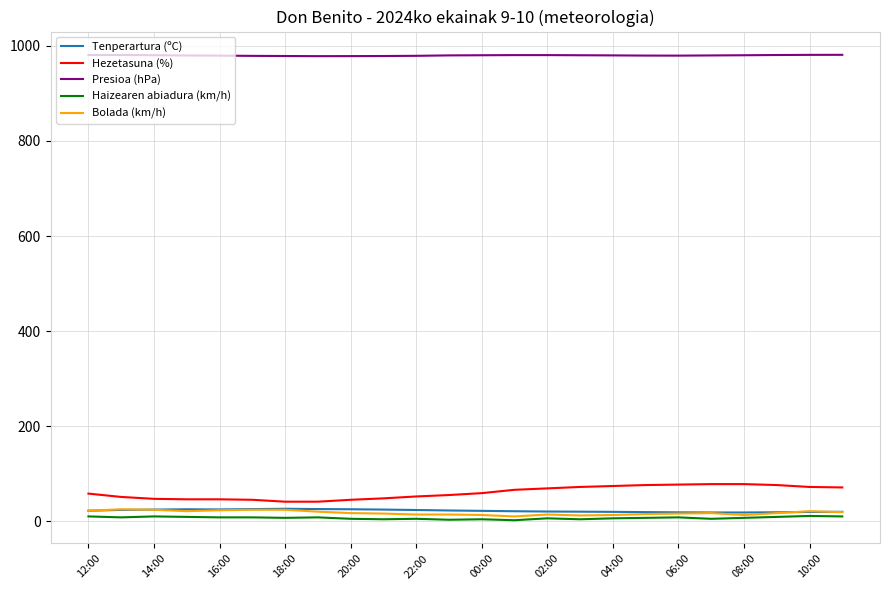

What is the highest value of the Presioa (hPa) series?

981.2